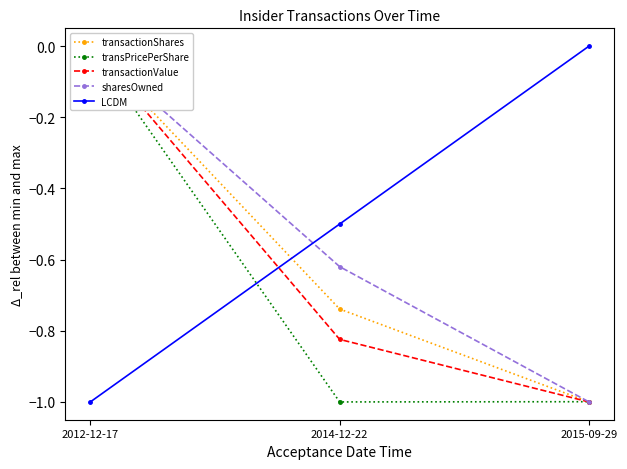

What is the average value of the transactionShares series?

-0.6